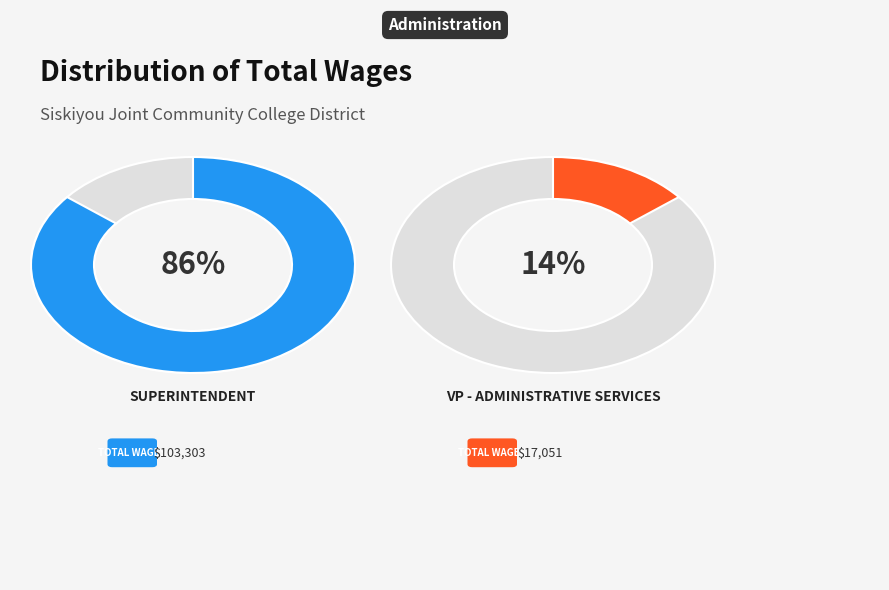

How much of the chart is everything except Superintendent?

14.2%